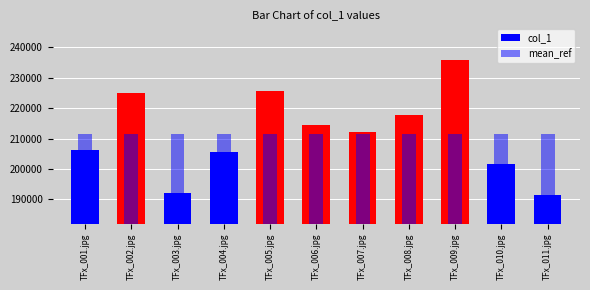

At which label does col_1 reach its peak?

TFx_009.jpg